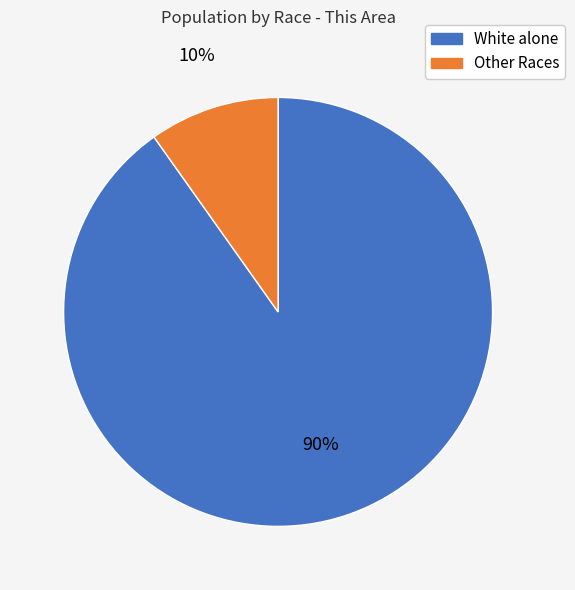

To the nearest percent, what is the average slice percentage?

50%